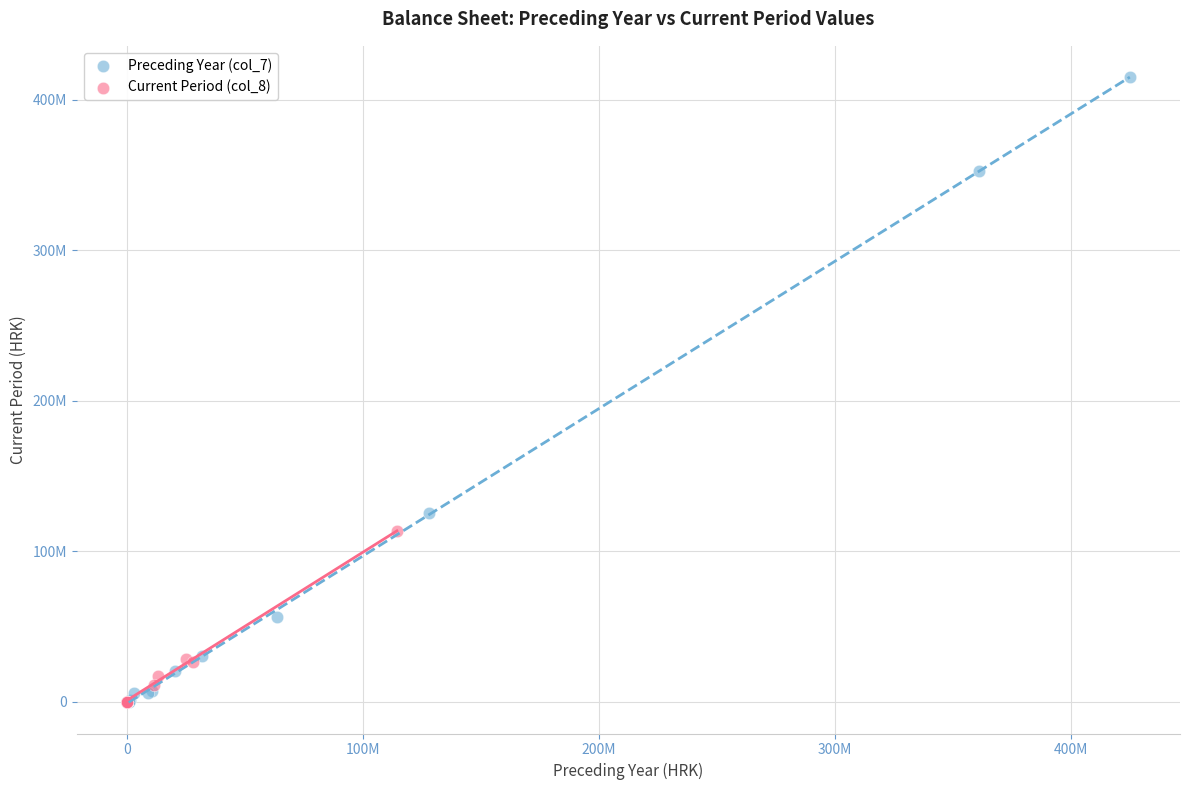

Which series has the widest spread of Y values?

Preceding Year (col_7)